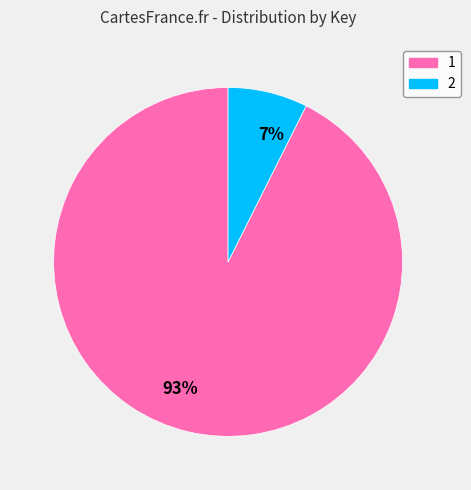

Which category accounts for the majority?

1